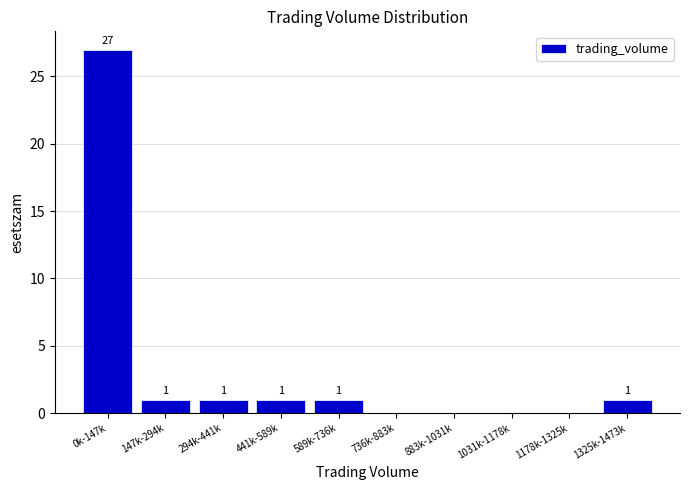

Reading left to right, list all the values displayed in this chart.

0k-147k=27	147k-294k=1	294k-441k=1	441k-589k=1	589k-736k=1	736k-883k=0	883k-1031k=0	1031k-1178k=0	1178k-1325k=0	1325k-1473k=1